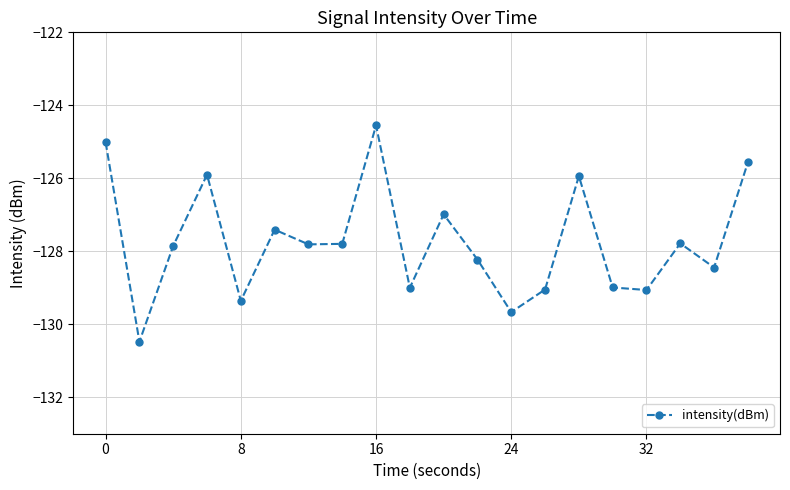

What is the average value?

-127.7